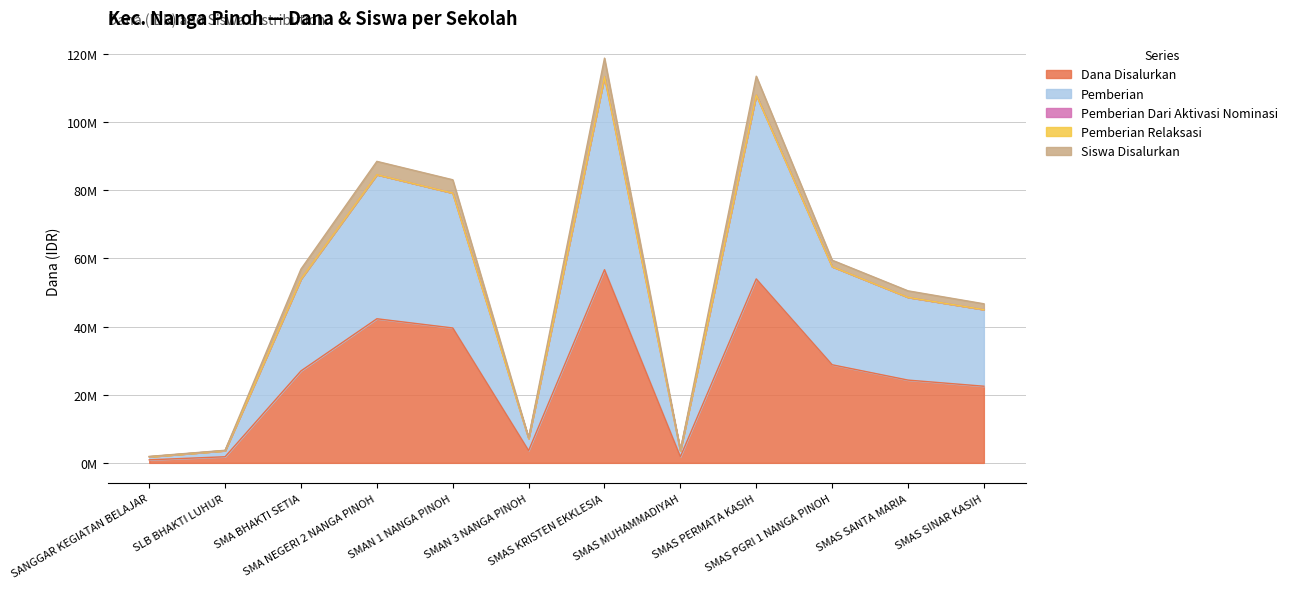

Where is the first local maximum for Dana Disalurkan?

SMA NEGERI 2 NANGA PINOH